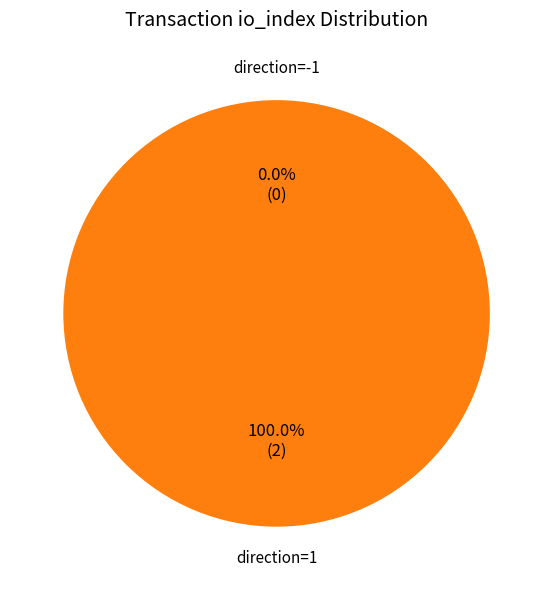

Rank the categories by value from highest to lowest.

direction=1, direction=-1